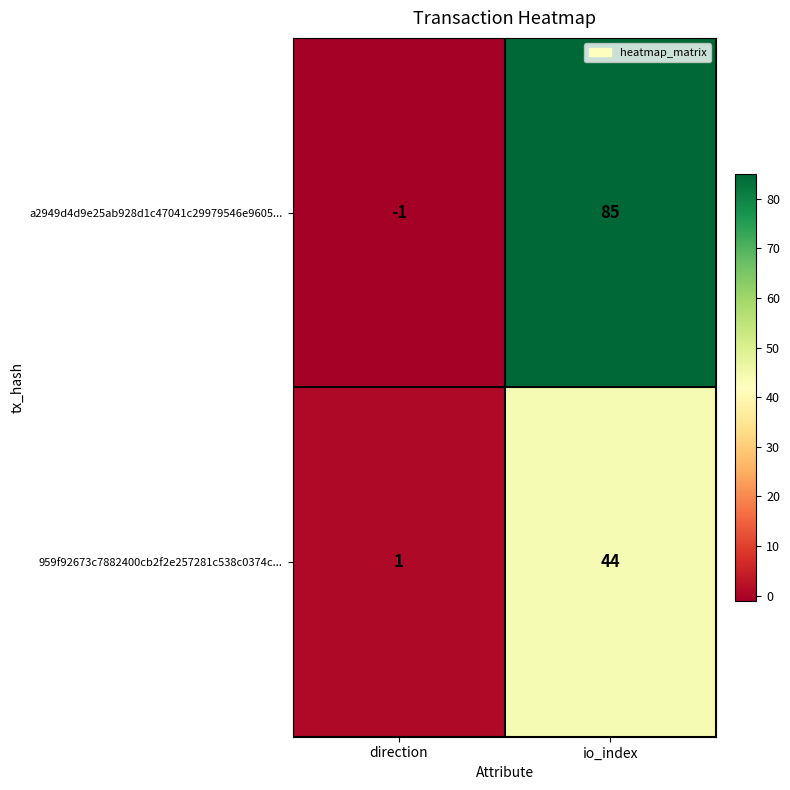

The 959f92673c7882400cb2f2e257281c538c0374c... series shows 0 at direction. True or false?

False